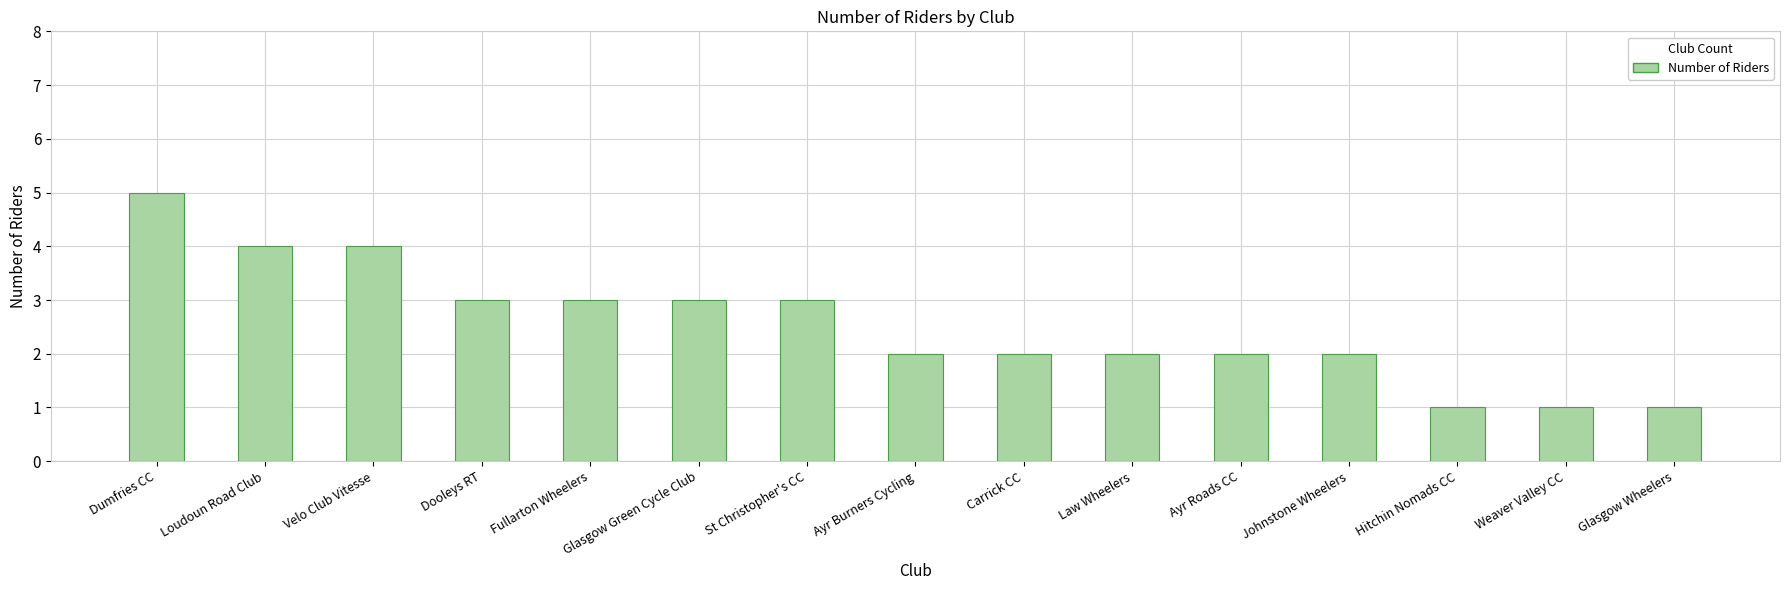

What is the value of the 4th bar from the left?

3